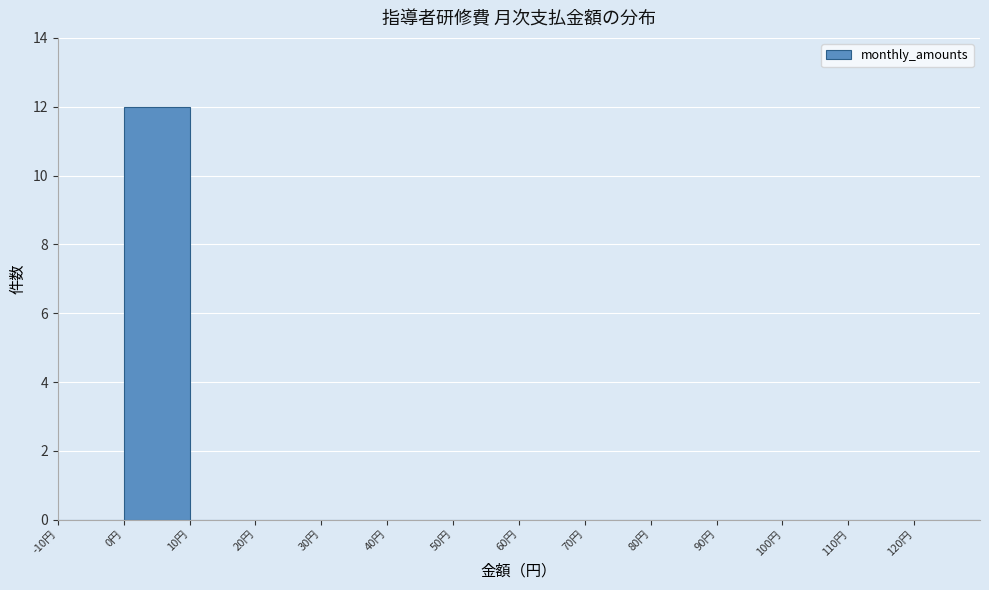

Over which range of the x-axis is the bar tallest?

0 to 10